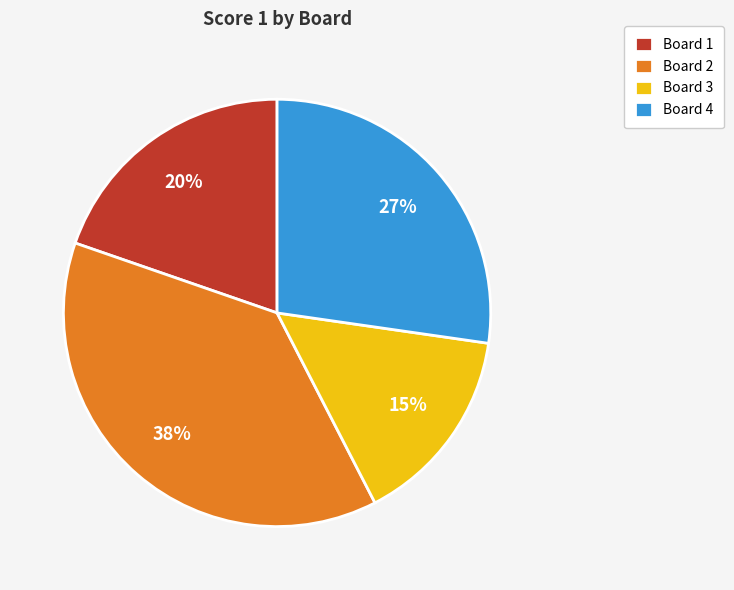

What is the largest slice in the pie chart?

Board 2